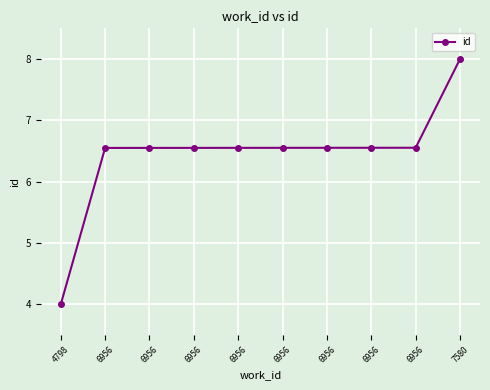

Does the chart have visible grid lines?

Yes